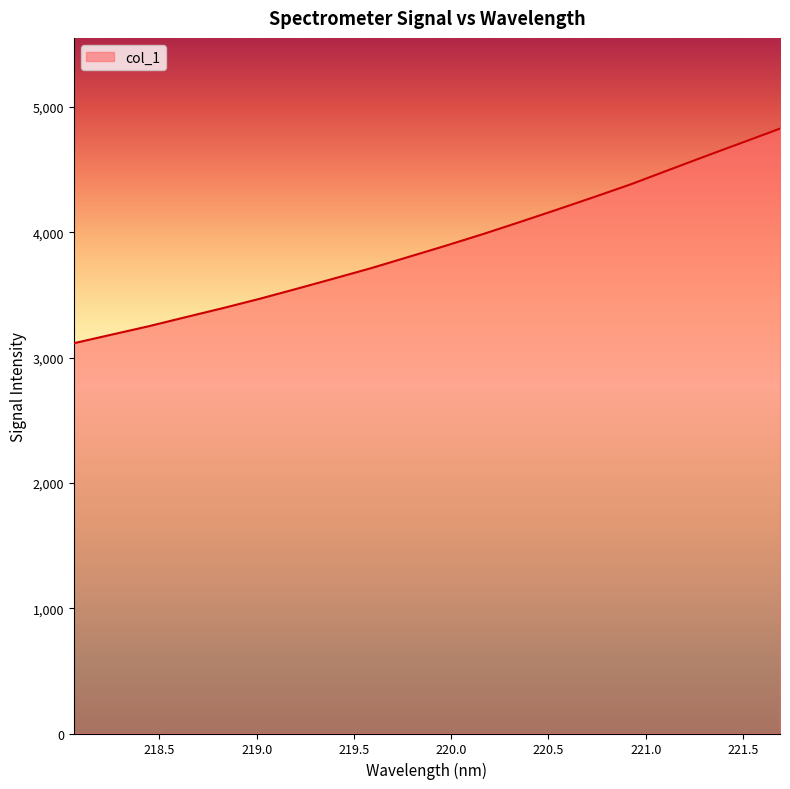

What is the average value?

3894.9